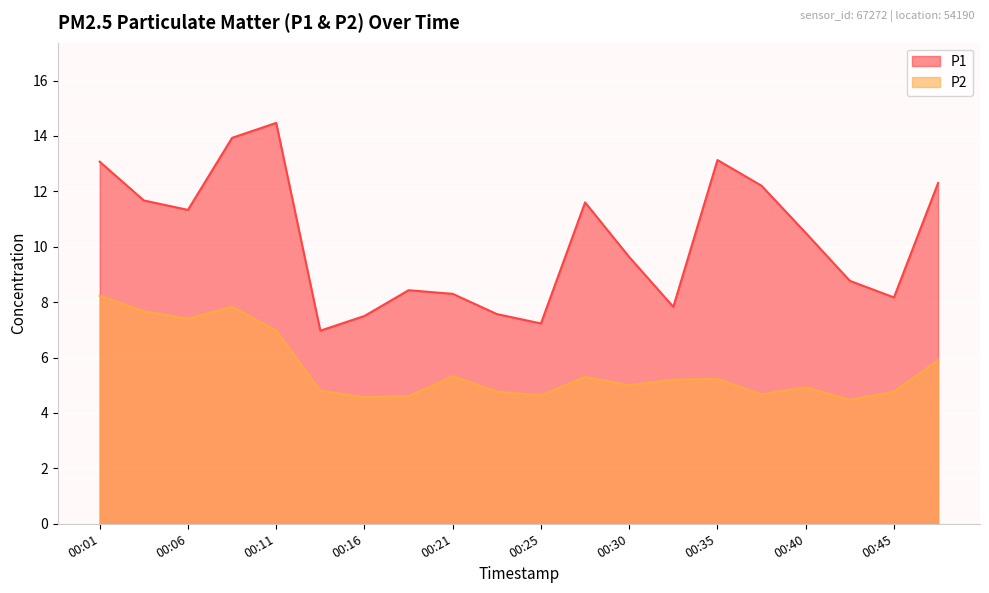

What is the difference between the maximum and second lowest values in the P2 series?

3.7